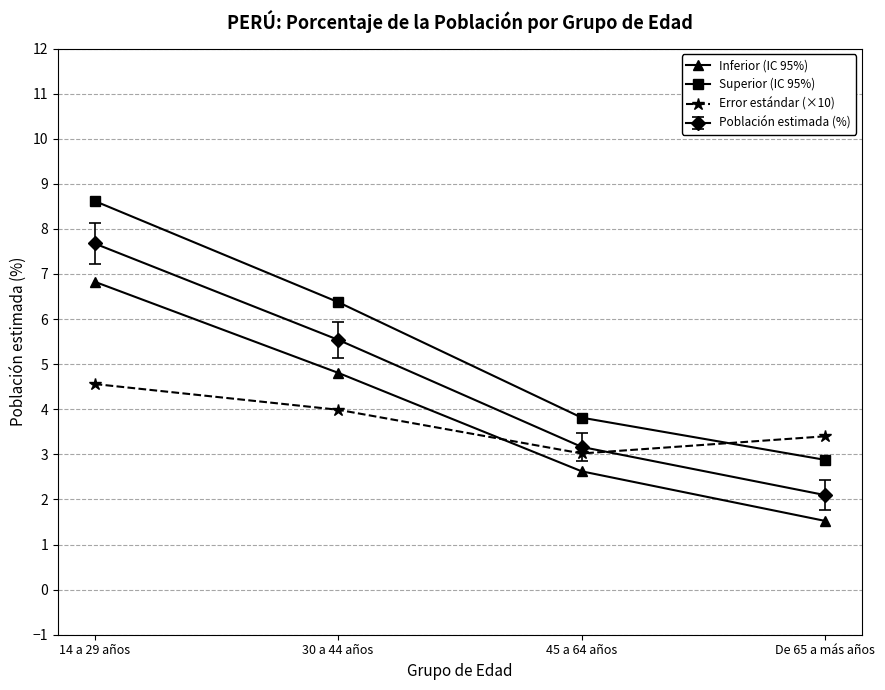

What are all the series names shown in the legend?

Inferior (IC 95%), Superior (IC 95%), Error estándar (×10), Población estimada (%)